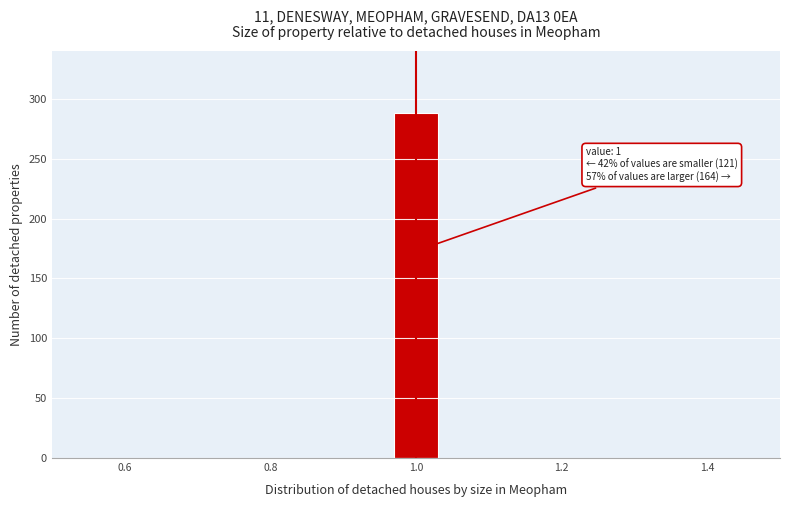

Around what value on the x-axis is the tallest bar? Give the approximate position of its centre, as read against the axis.

1.00